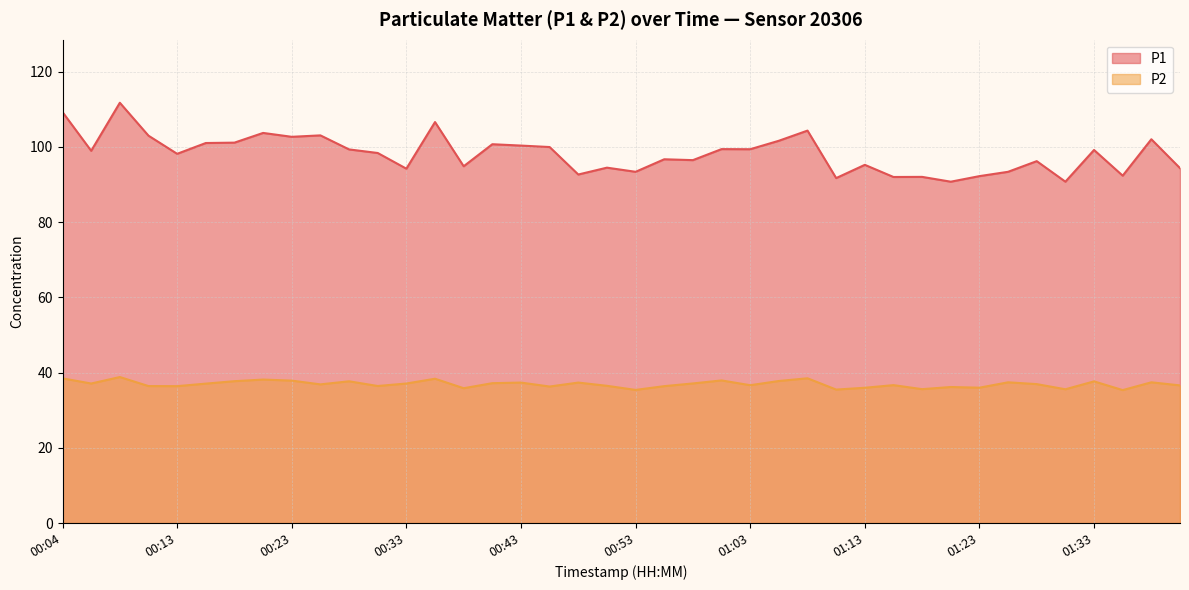

True or false: P2 and P1 intersect in this chart.

False